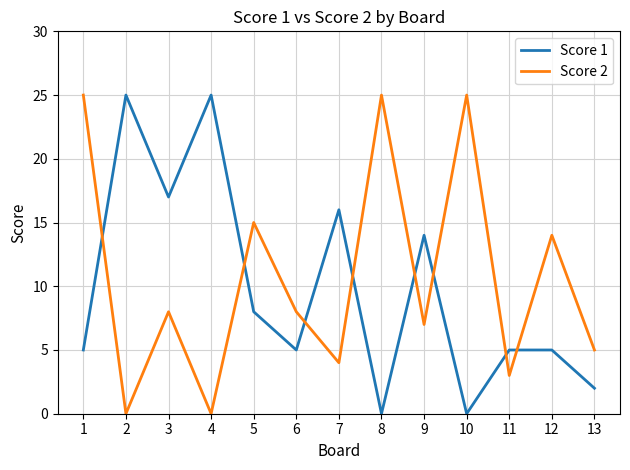

What is the highest value of the Score 1 series?

25